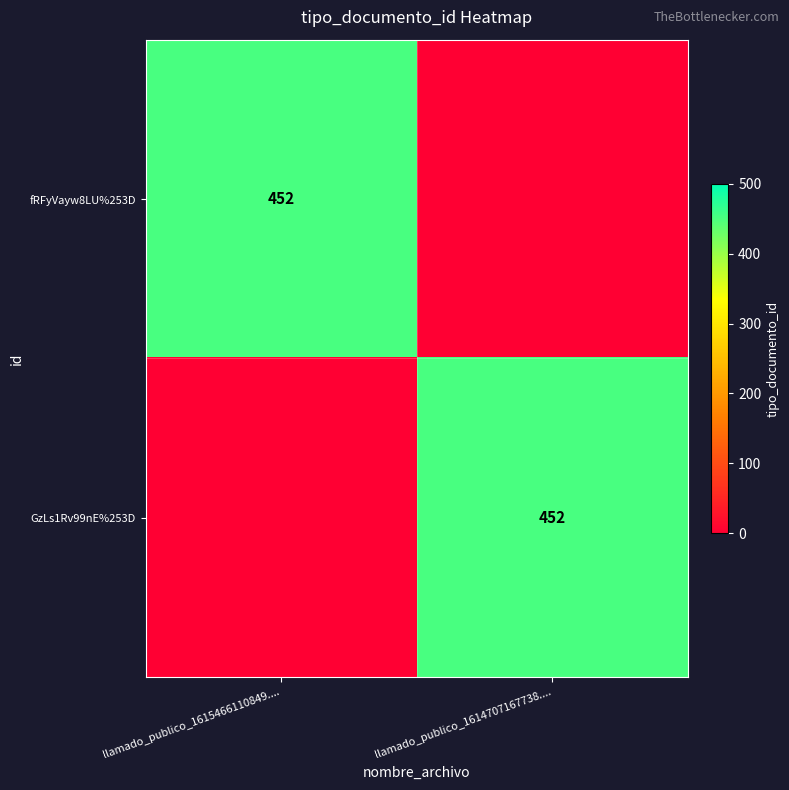

Is it true that GzLs1Rv99nE%253D equals 452 at llamado_publico_1614707167738....?

True